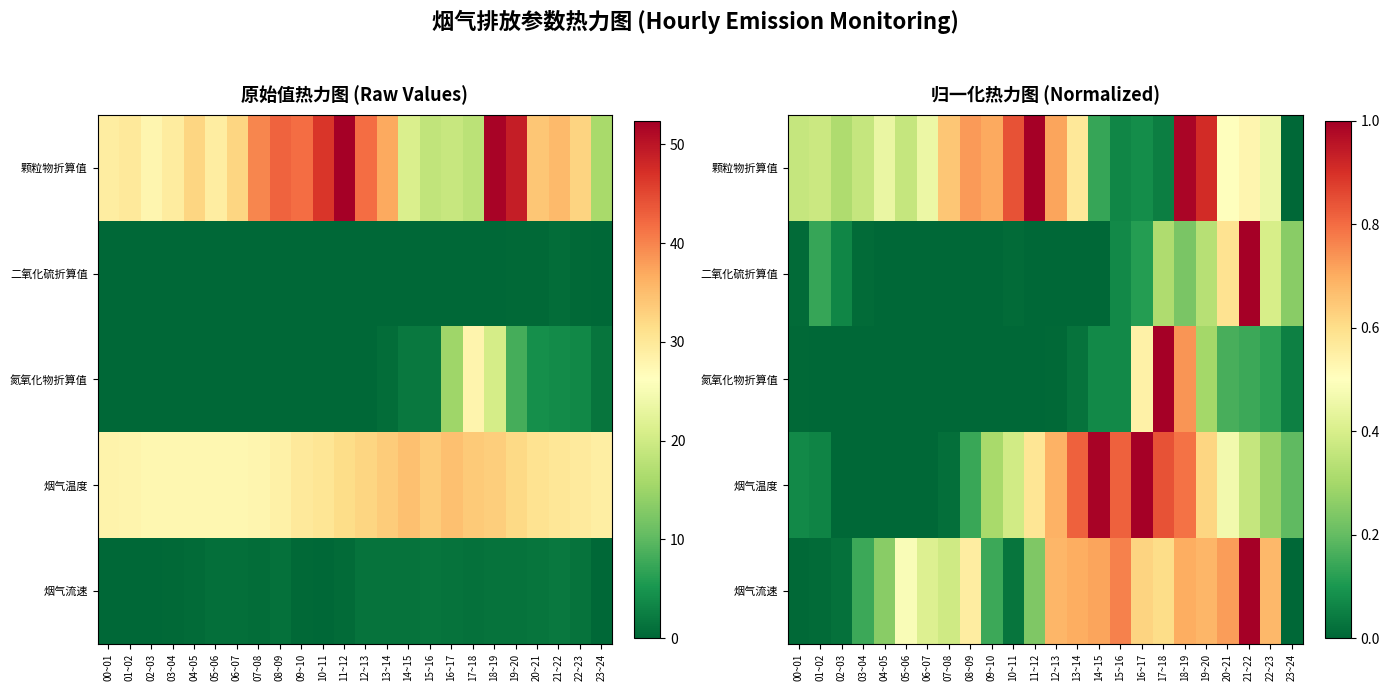

True or false: 烟气流速 has a value of 0.7 at 12~13.

True